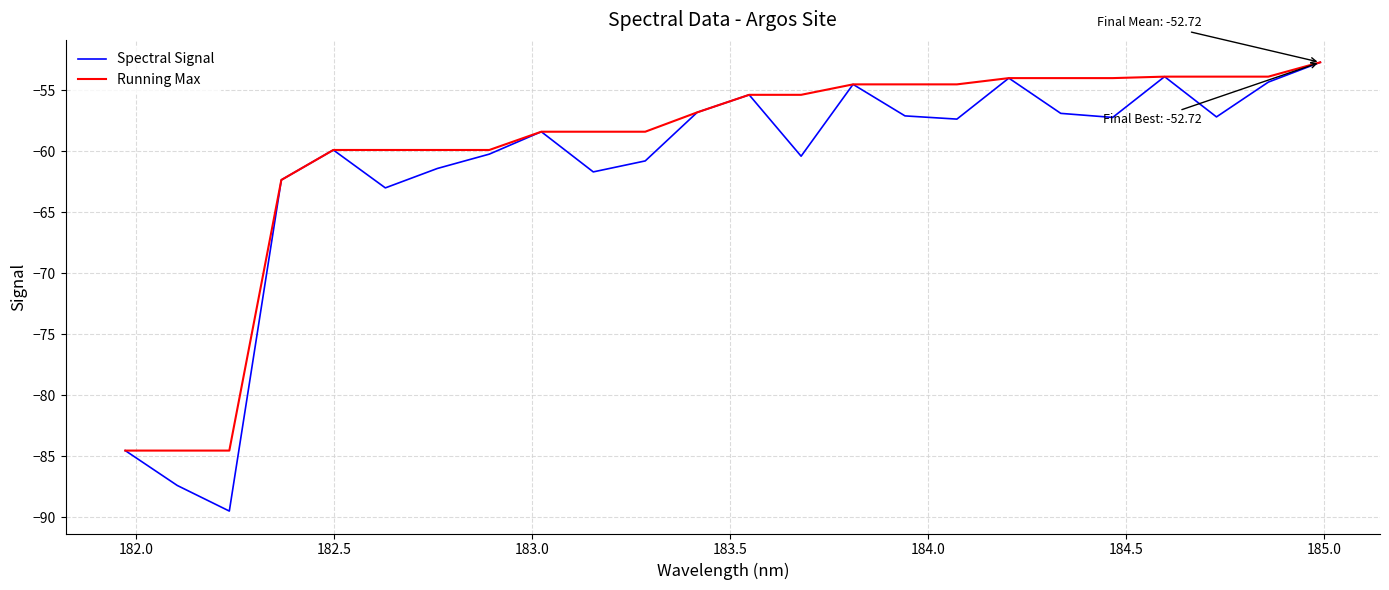

What is the lowest value of the Spectral Signal series?

-89.5